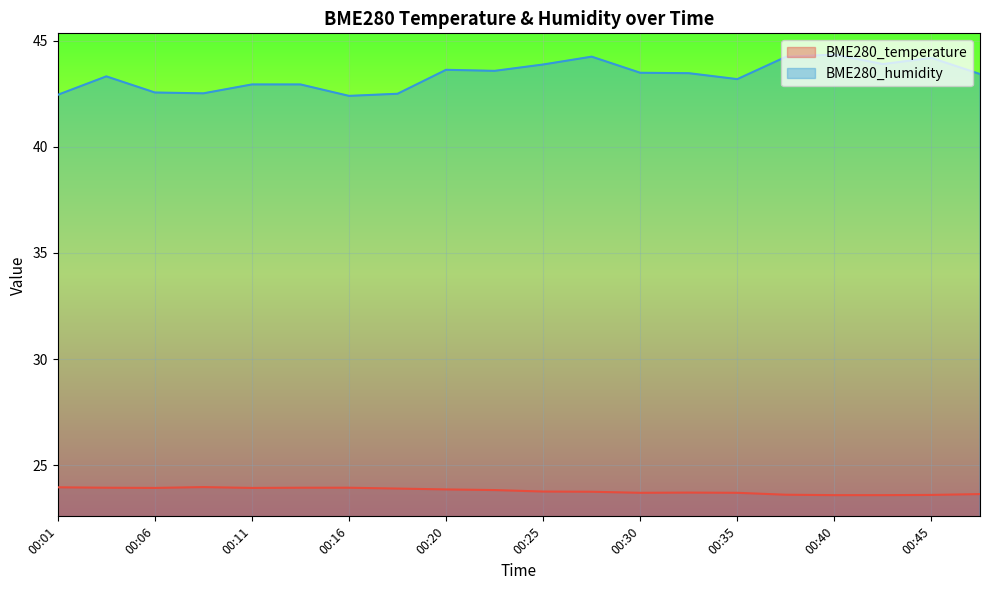

List the series in order of their overall mean, highest first.

BME280_humidity, BME280_temperature